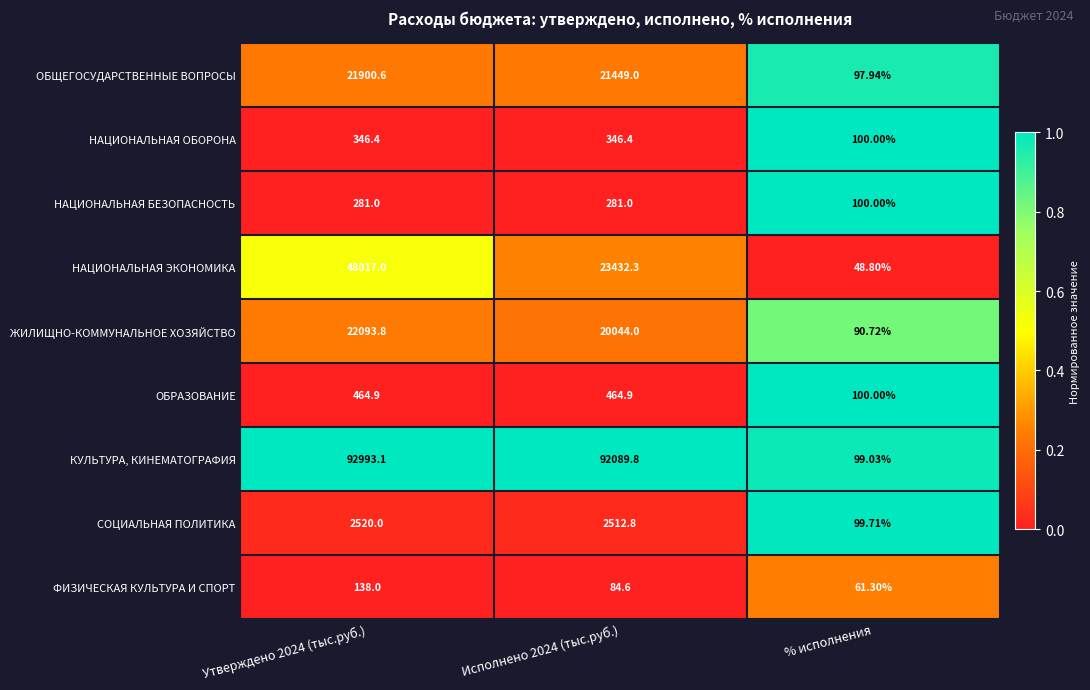

Which series changed the most between Утверждено 2024 (тыс.руб.) and % исполнения?

КУЛЬТУРА, КИНЕМАТОГРАФИЯ